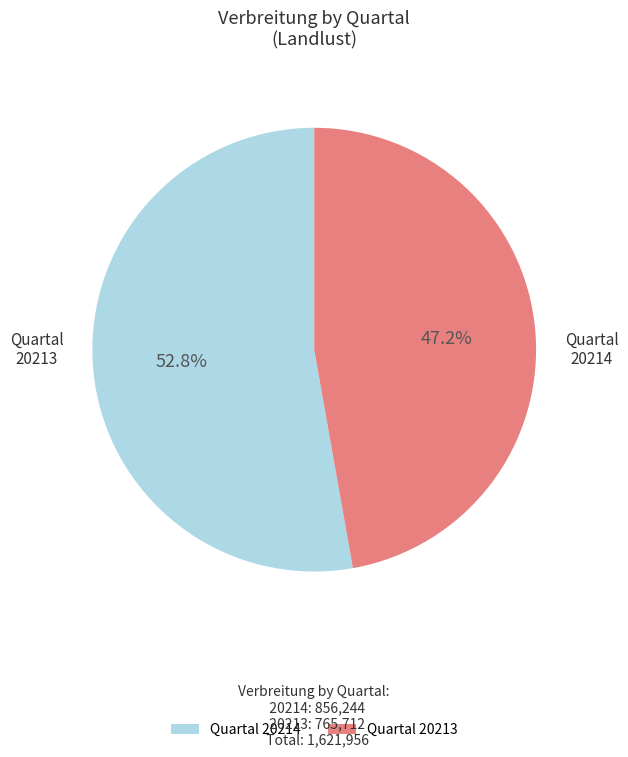

How many segments does this pie chart have?

2